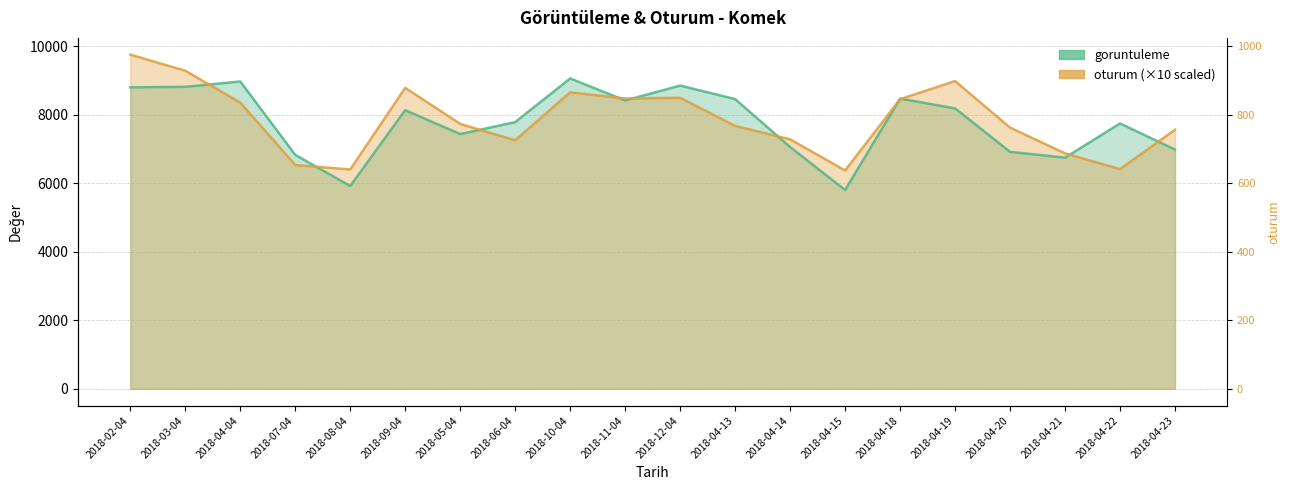

Which category has the highest value in the oturum series?

2018-02-04